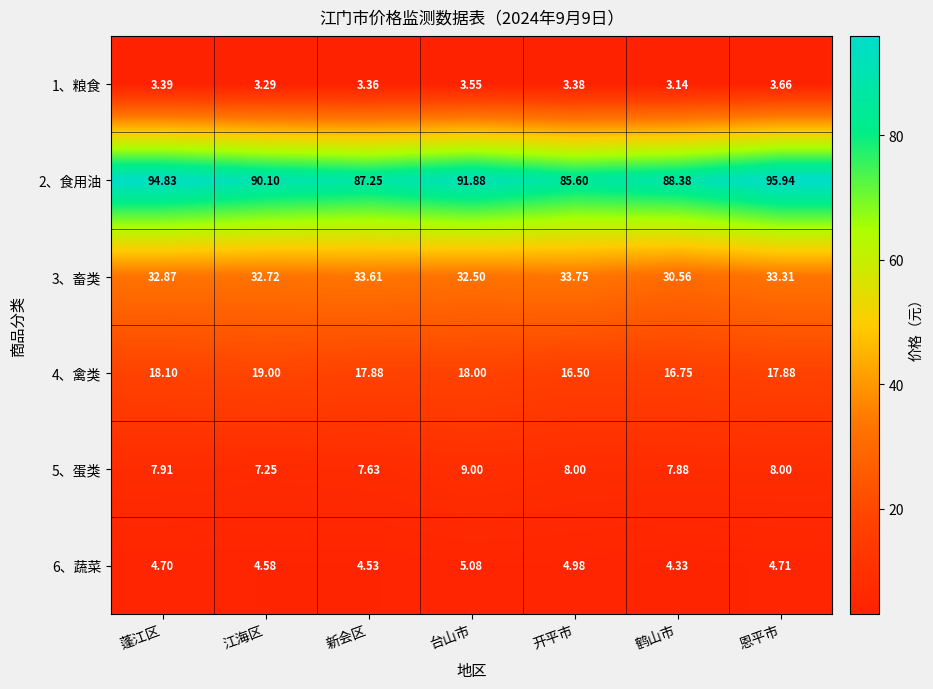

How many data points in 3、畜类 are above 32?

6